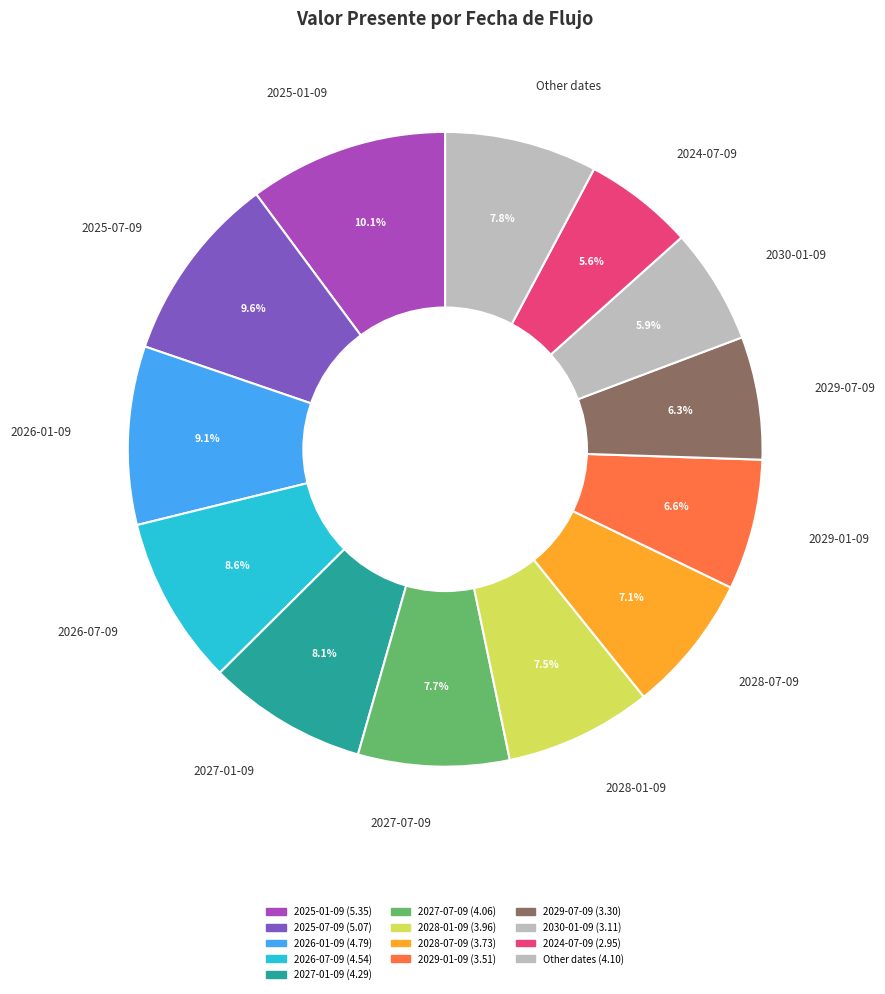

Count the number of slices in the pie.

13